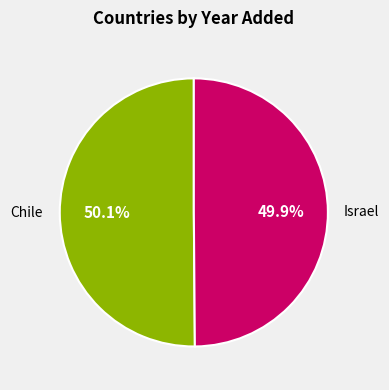

To the nearest percent, what is the average slice percentage?

50%